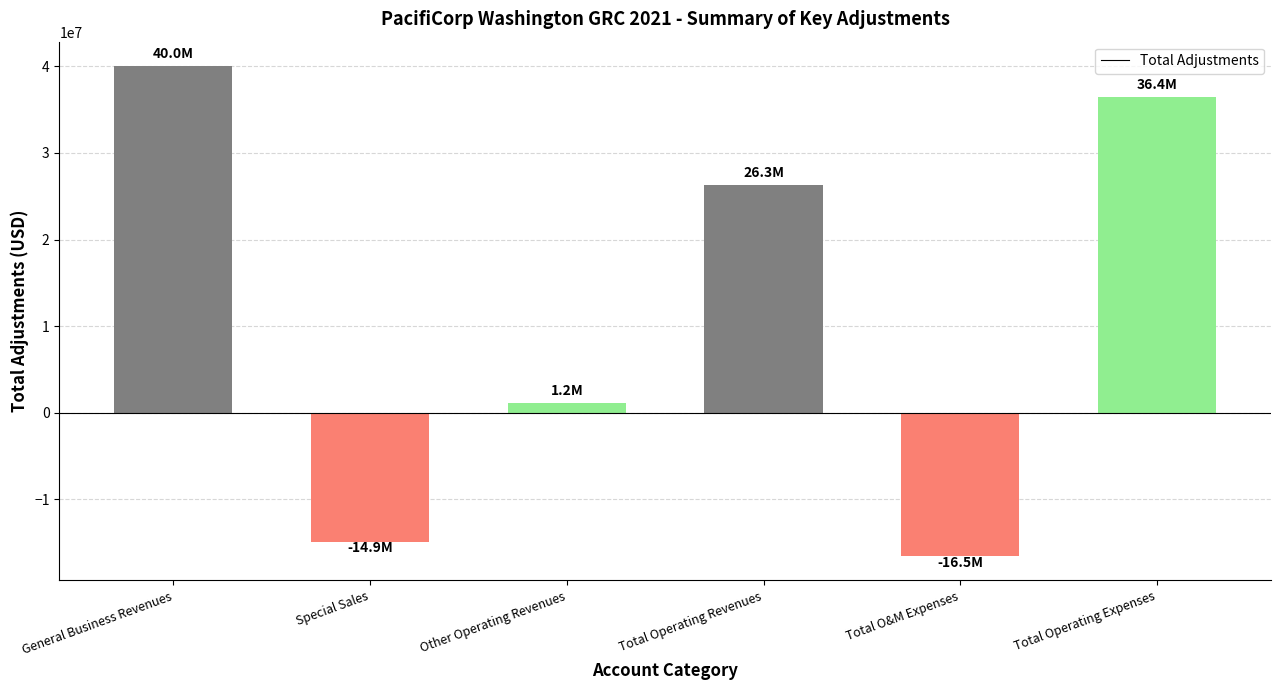

How many bars are there in total?

6